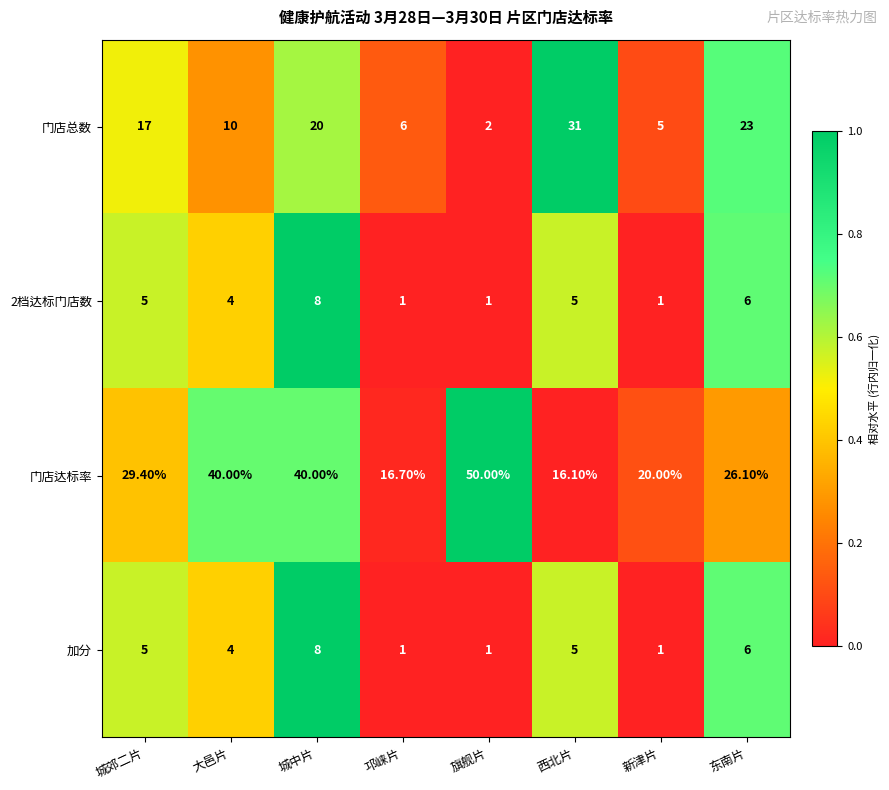

Which series has the widest spread of values?

门店达标率